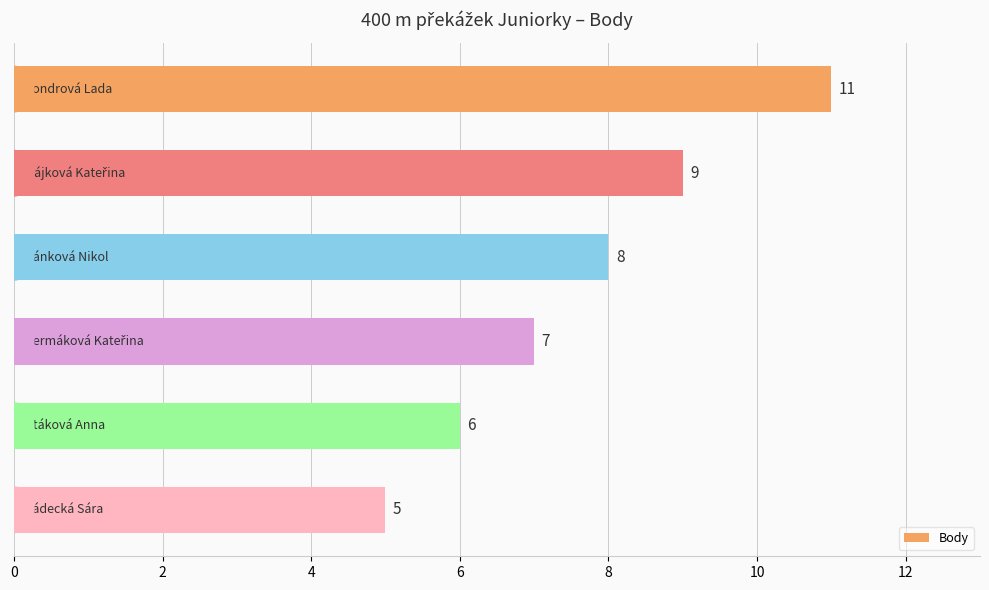

What is the minimum value shown in the chart?

5